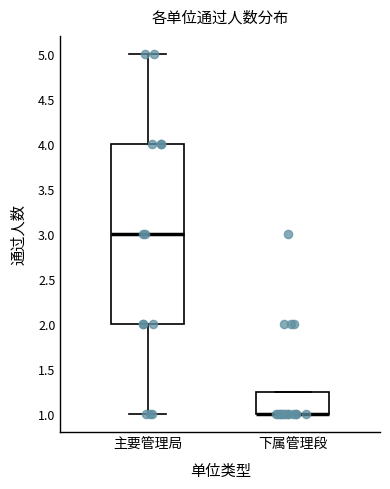

Reading left to right, read every box against the y-axis: the position of its median line, the range the box covers, and the ends of its whiskers. The values are not printed on the chart, so give them approximately, as read against the axis.

主要管理局: median 3.00, box 2.00 to 4.00, whiskers 1.00 to 5.00
下属管理段: median 1.00 (drawn on the box's lower edge), box 1.00 to 1.25, whiskers 1.00 to 1.25